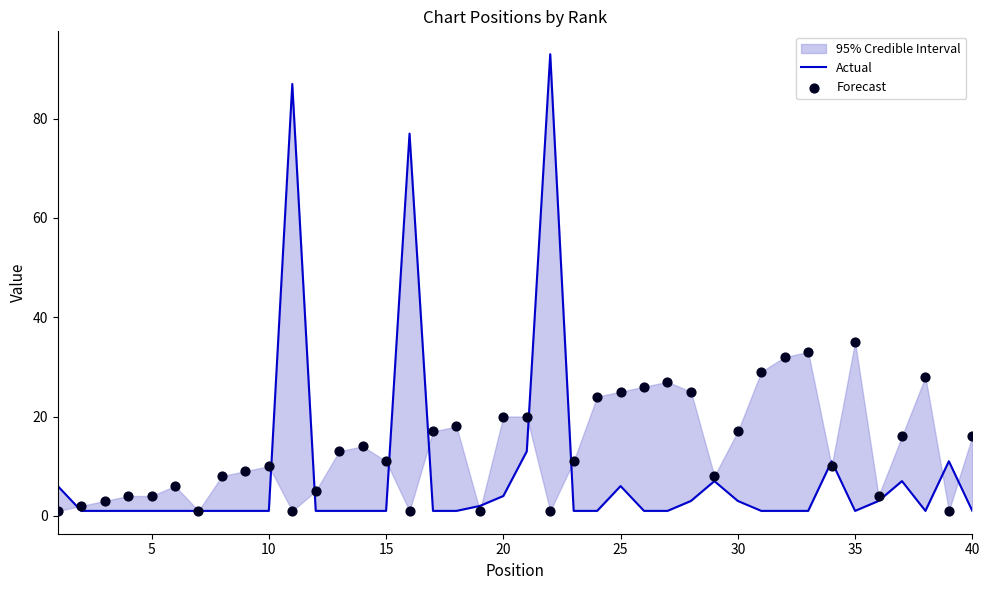

Which series has the largest total across all categories?

Forecast